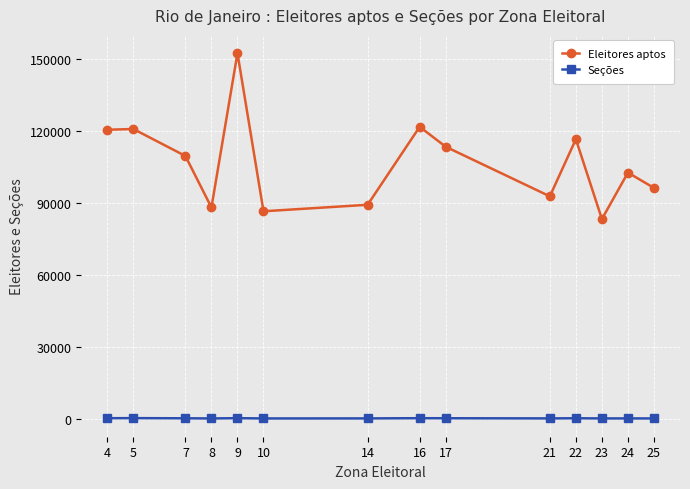

What is the spread (max minus min) of values at 22?

116335